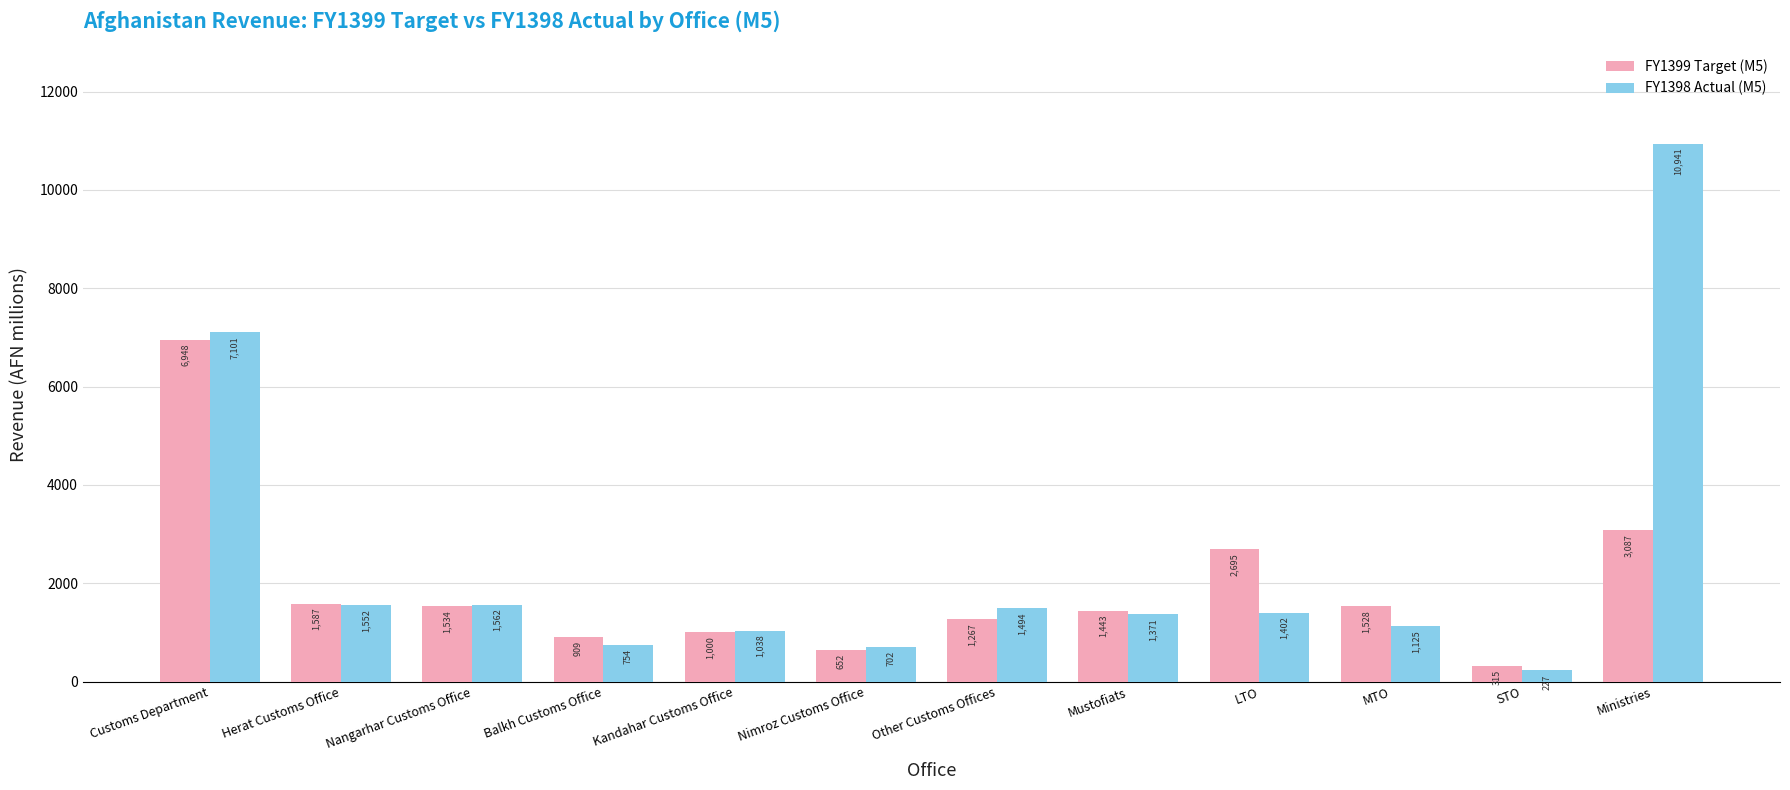

At which label does FY1398 Actual (M5) first exceed 1401?

Customs Department